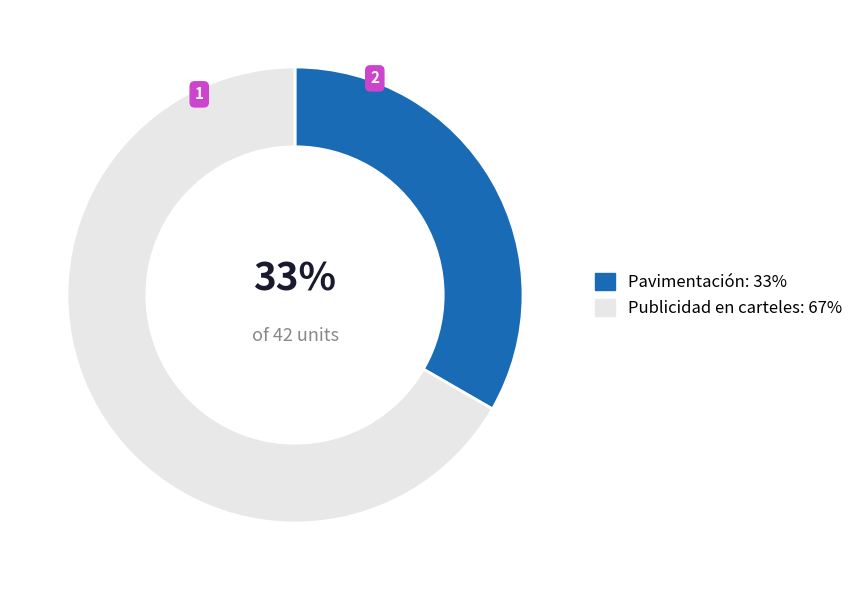

Combined, do Publicidad en carteles and Pavimentación account for over 50%?

Yes